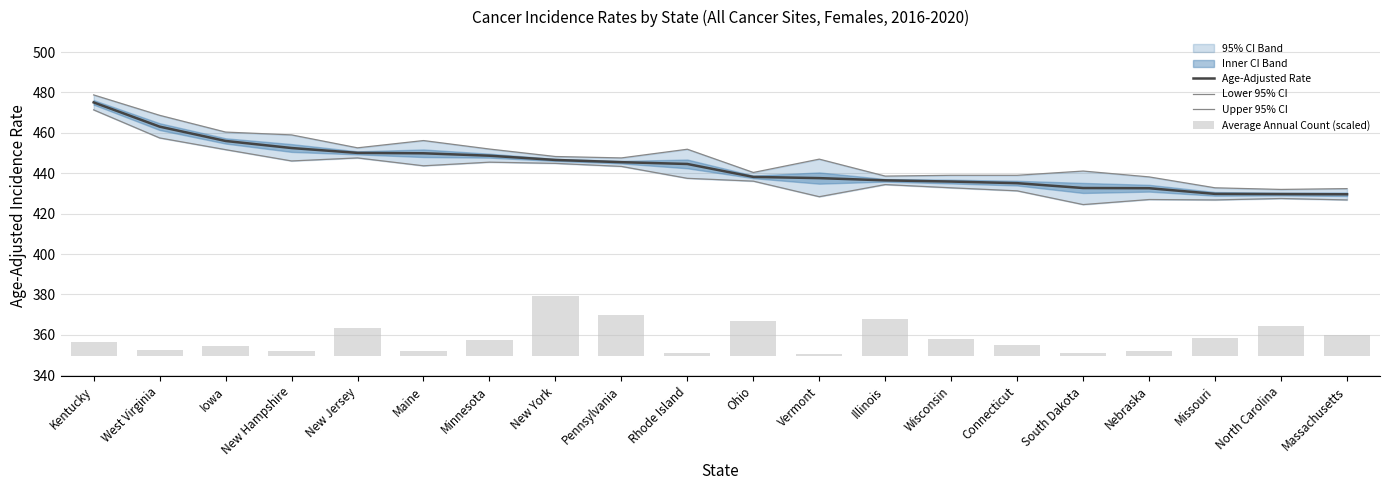

Is it true that Age-Adjusted Rate equals 711.2 at Rhode Island?

False